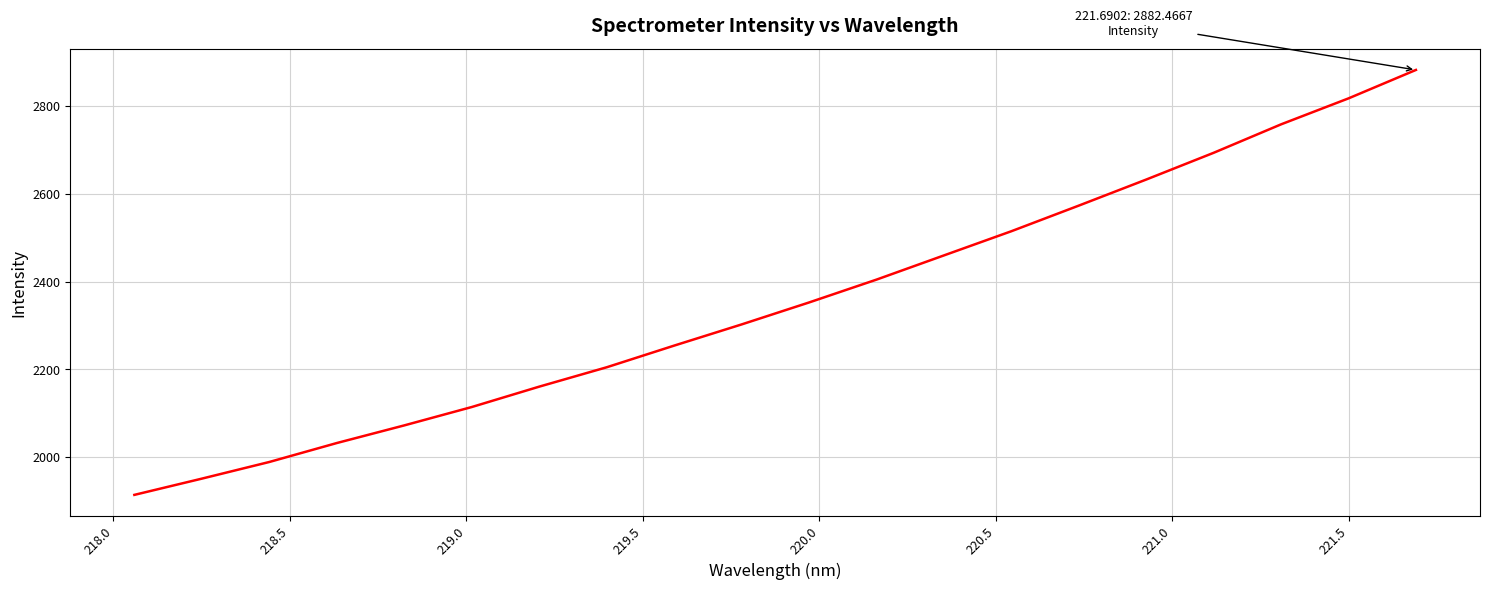

How many distinct data groups are displayed?

1